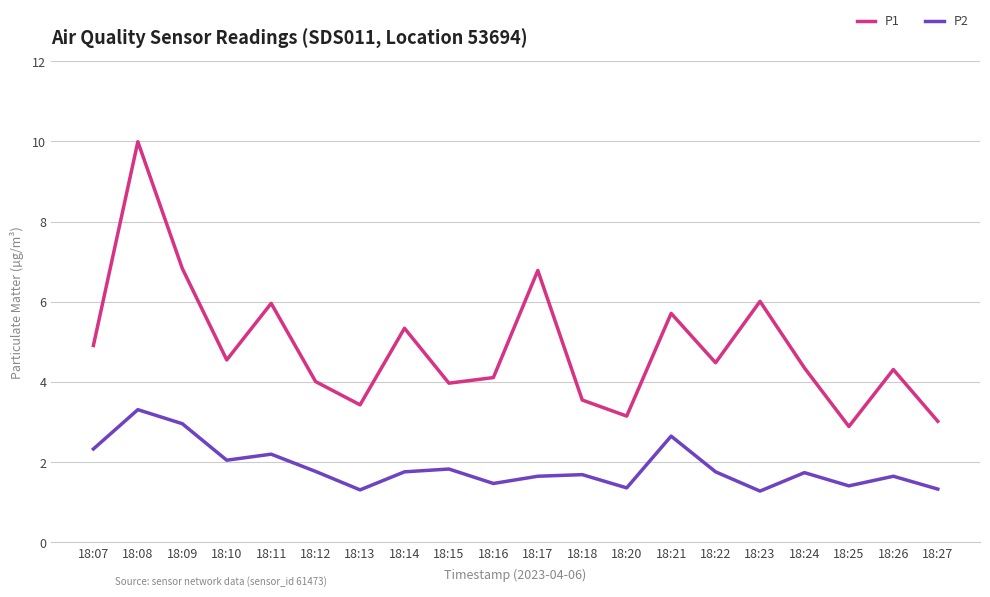

In P2, how many points are higher than both neighbors (excluding endpoints)?

7